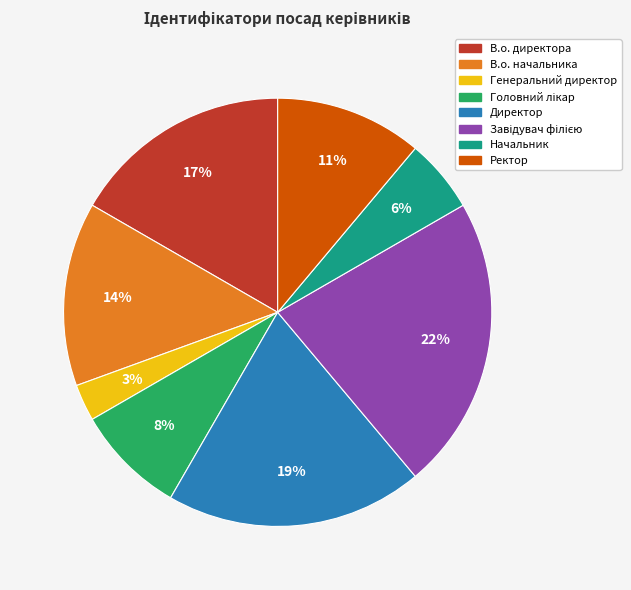

Combined, do В.о. начальника and Директор account for over 50%?

No